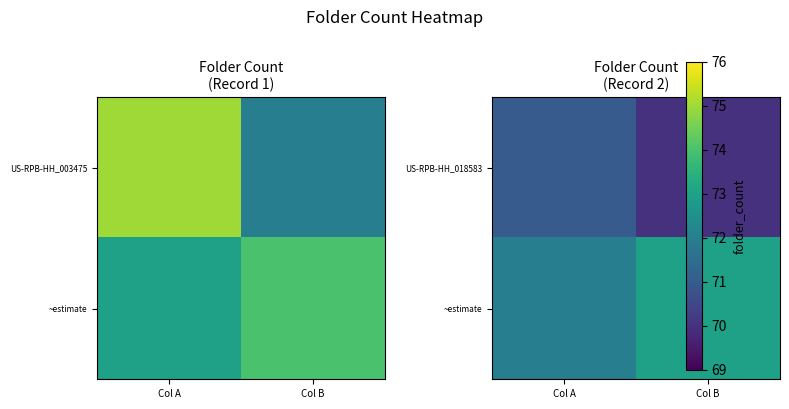

The ~estimate series shows 51 at Col B. True or false?

False